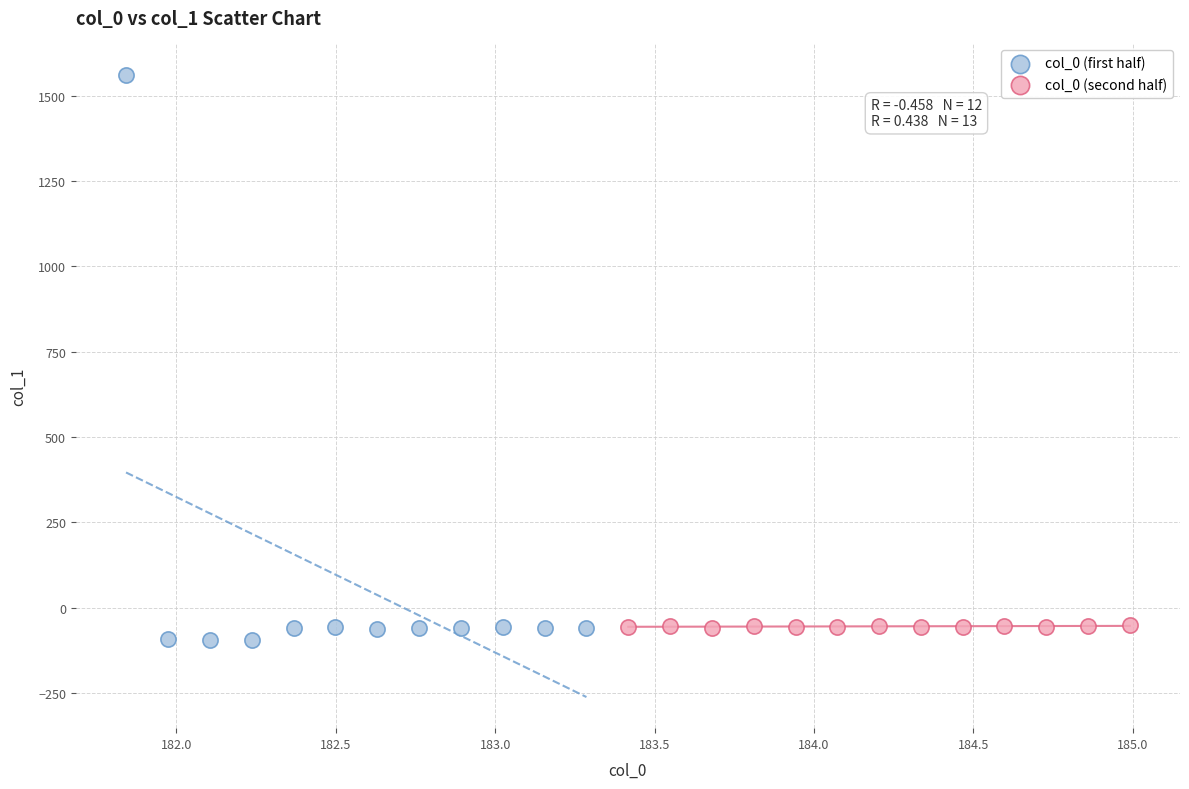

Which series contains the highest Y value?

col_0 (first half)